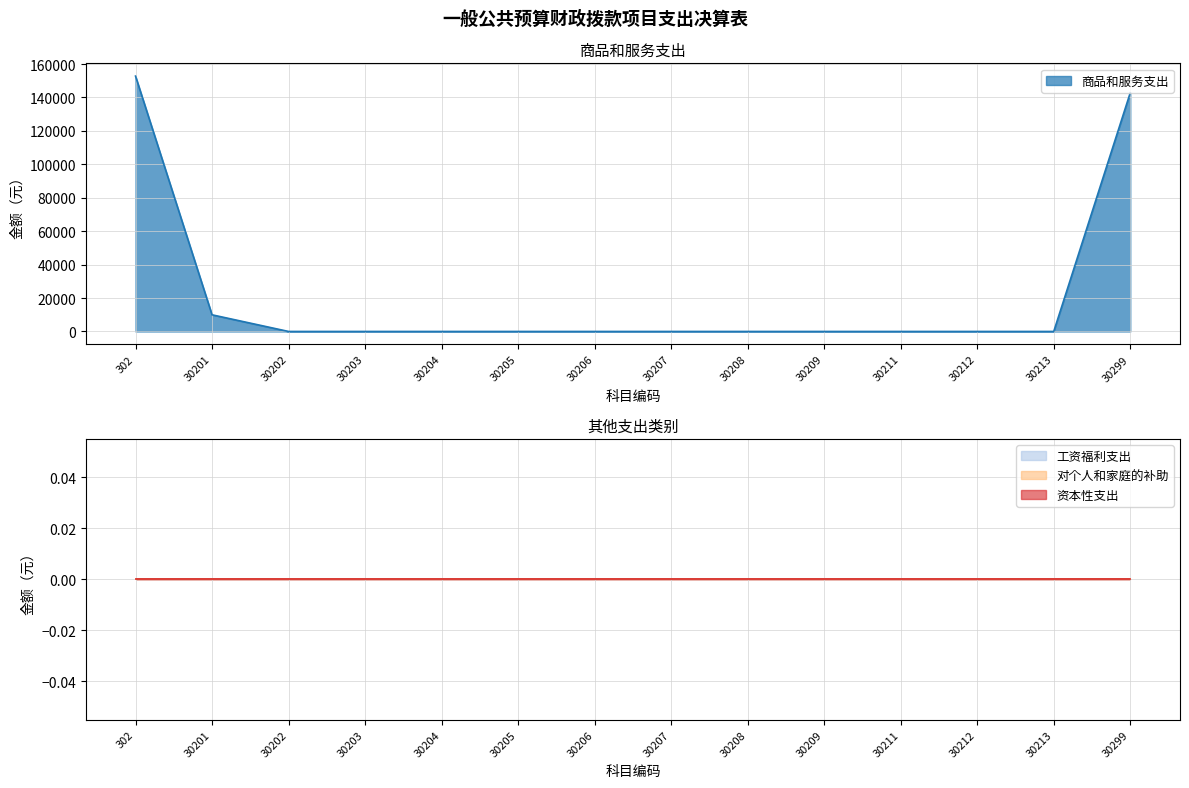

True or false: 资本性支出 has more than 0 interior local peaks.

False